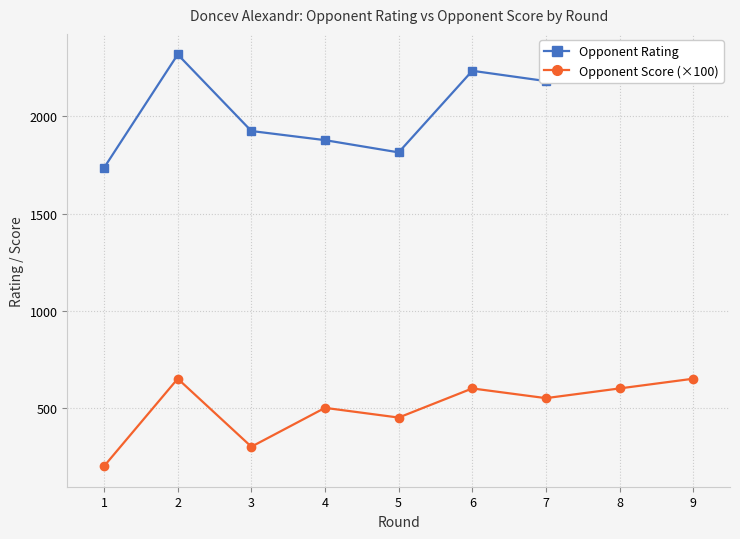

Between 5 and 6, which series saw the biggest shift?

Opponent Rating